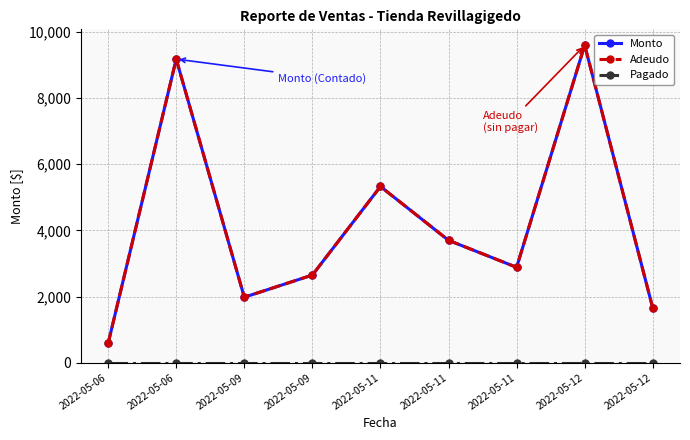

Is this an area chart (filled region under the line)?

No